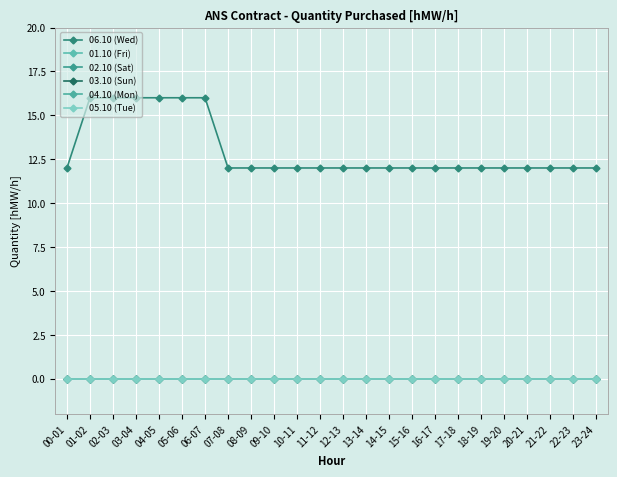

Is this an area chart (filled region under the line)?

No